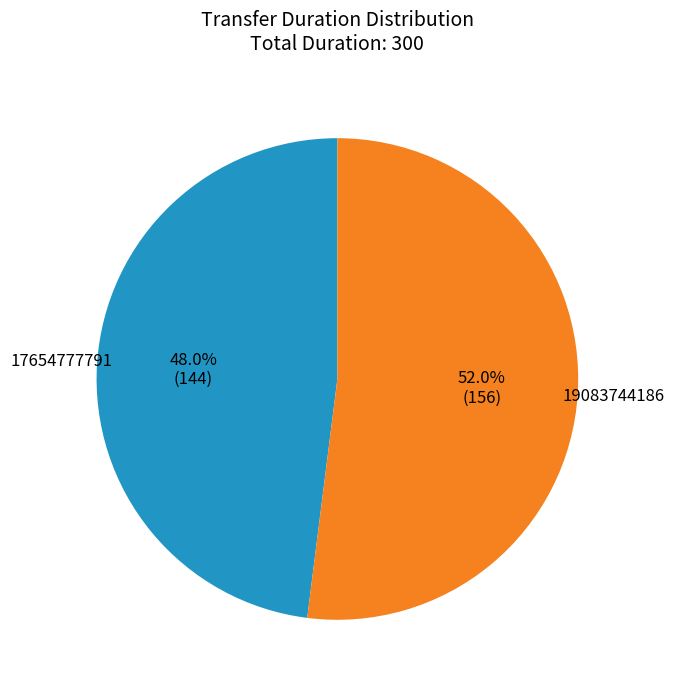

How many slices are in this pie chart?

2